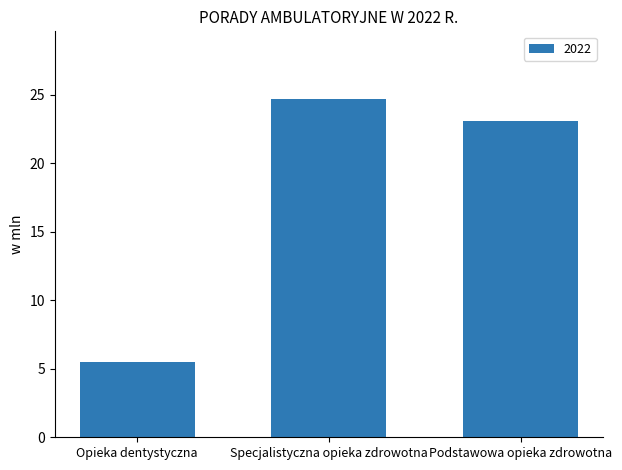

What is the difference between the values at Podstawowa opieka zdrowotna and Specjalistyczna opieka zdrowotna?

1.6